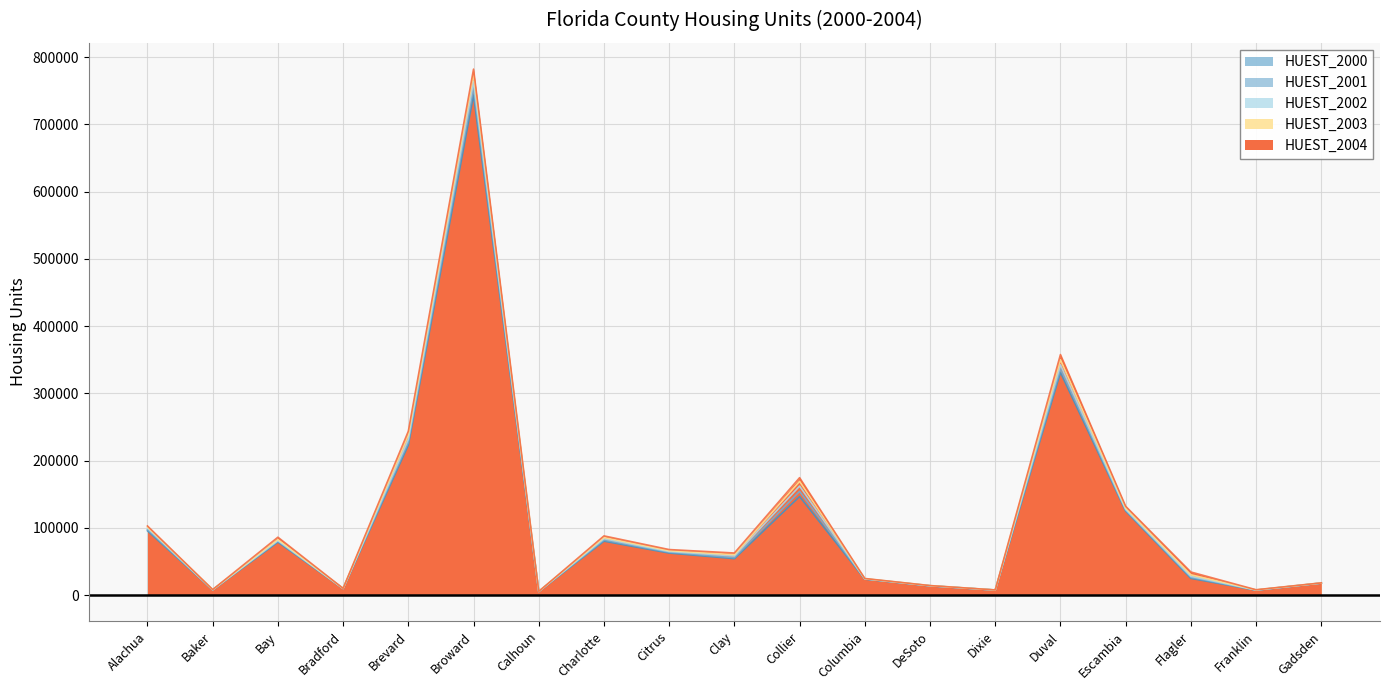

True or false: HUEST_2004 and HUEST_2001 cross at least once.

False